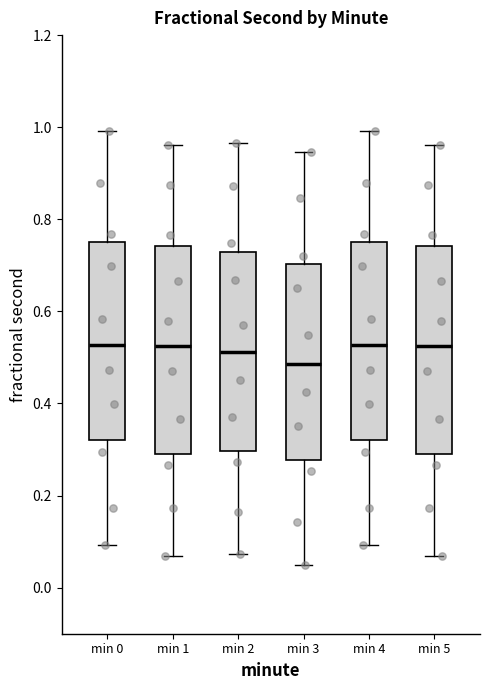

Reading left to right, read every box against the y-axis: the position of its median line, the range the box covers, and the ends of its whiskers. The values are not printed on the chart, so give them approximately, as read against the axis.

min 0: median 0.52, box 0.32 to 0.76, whiskers 0.10 to 1.00
min 1: median 0.52, box 0.30 to 0.74, whiskers 0.06 to 0.96
min 2: median 0.52, box 0.30 to 0.72, whiskers 0.08 to 0.96
min 3: median 0.48, box 0.28 to 0.70, whiskers 0.04 to 0.94
min 4: median 0.52, box 0.32 to 0.76, whiskers 0.10 to 1.00
min 5: median 0.52, box 0.30 to 0.74, whiskers 0.06 to 0.96